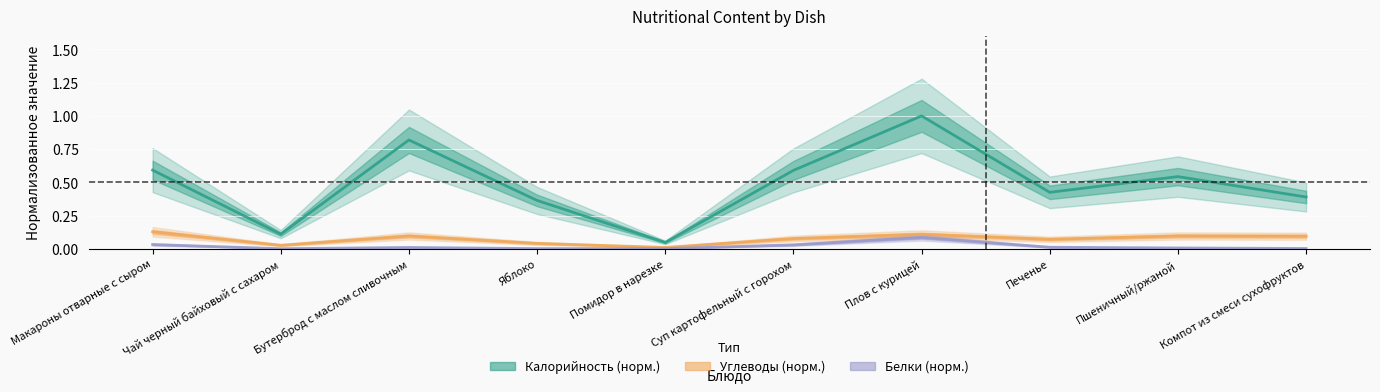

Which series has the largest total across all categories?

Калорийность (норм.)